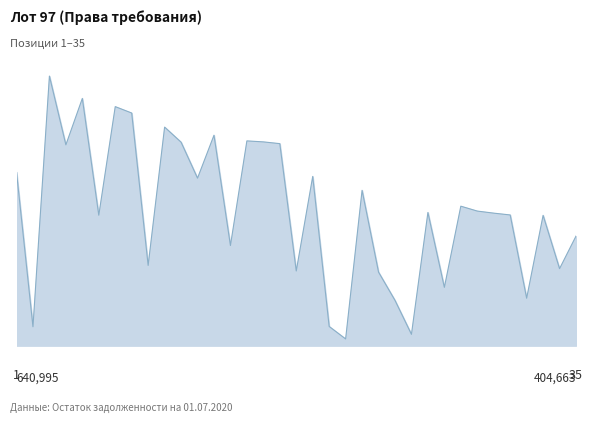

List the labels in order of value, smallest first.

21, 25, 2, 20, 24, 32, 27, 23, 18, 34, 9, 14, 35, 33, 6, 31, 30, 26, 29, 28, 22, 12, 19, 1, 4, 17, 11, 16, 15, 13, 10, 8, 7, 5, 3